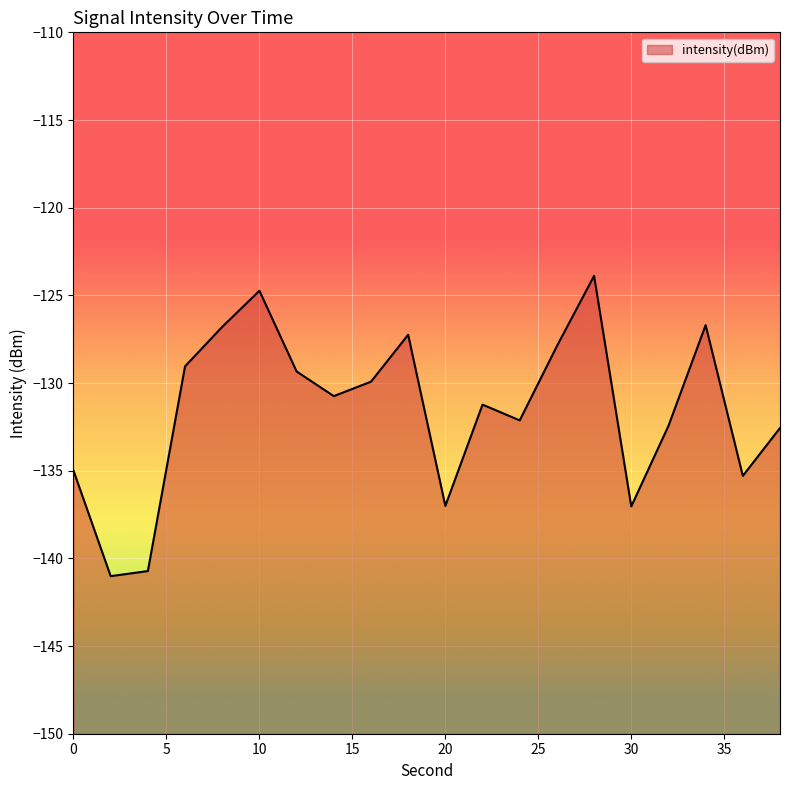

At which category does the data reach its first local peak?

10